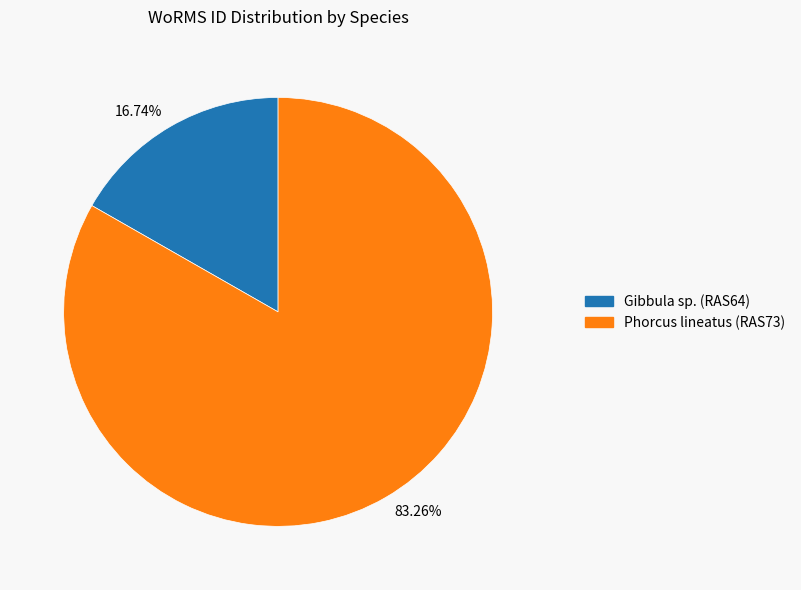

Which slice represents more than half of the pie?

83.26%